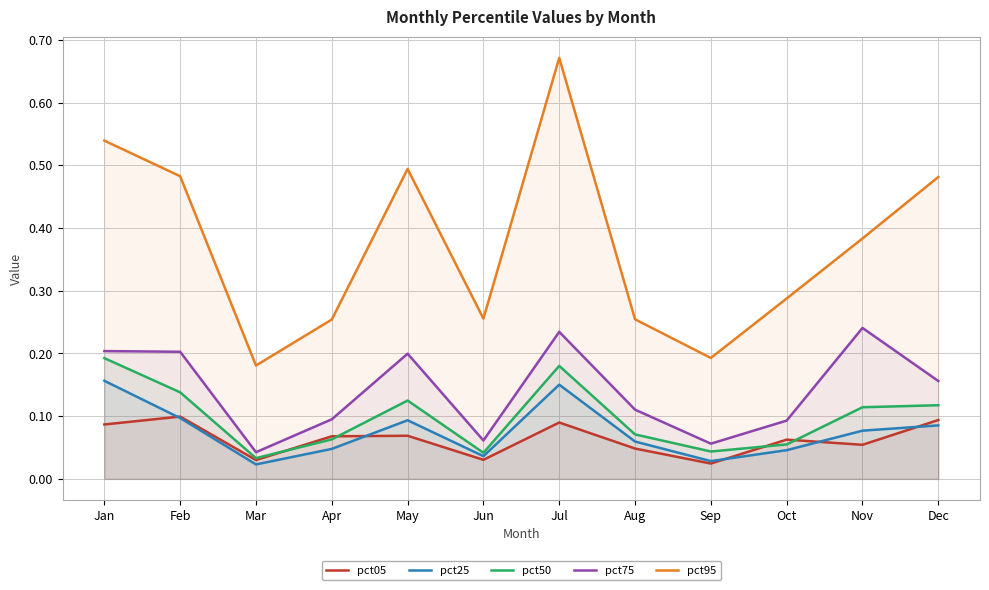

True or false: pct25 has more than 1 points higher than both neighbors.

True